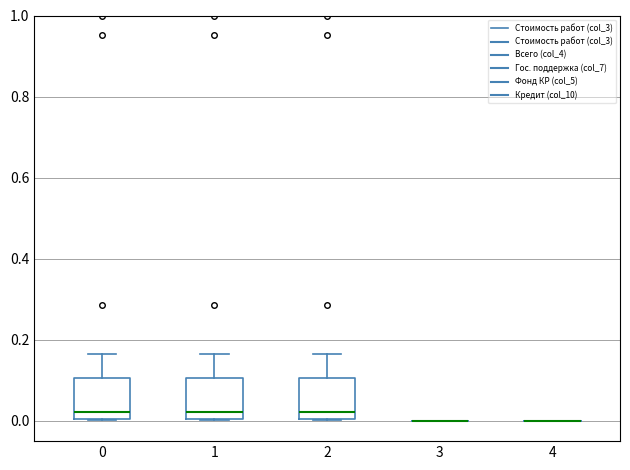

Where does the median line of the box at x = 1 sit on the y-axis? The values are not printed on the chart, so give them approximately, as read against the axis.

0.02